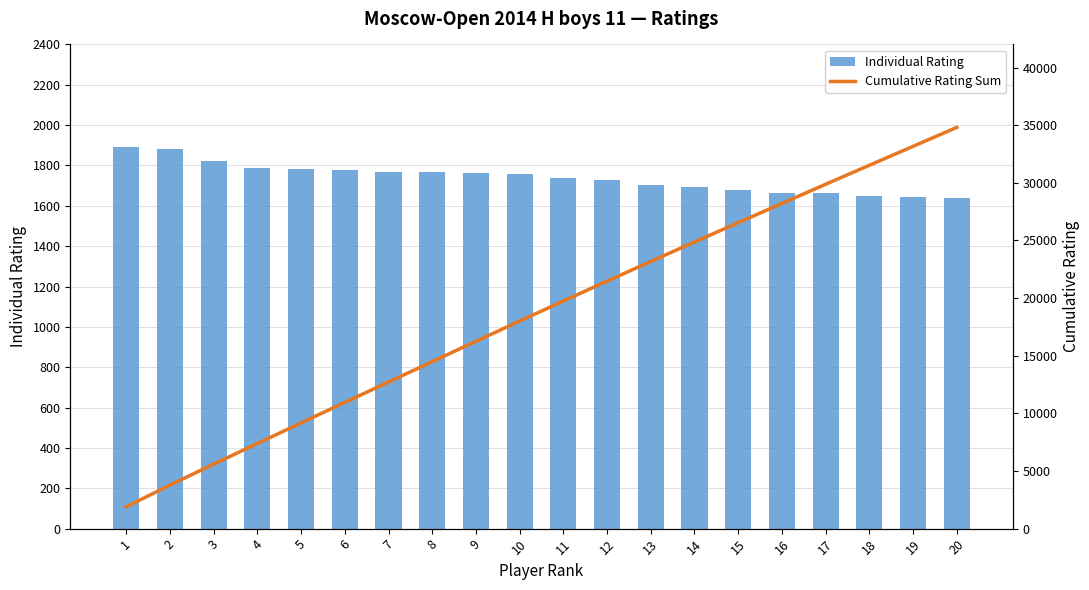

At which category does the chart reach its minimum across all series?

20